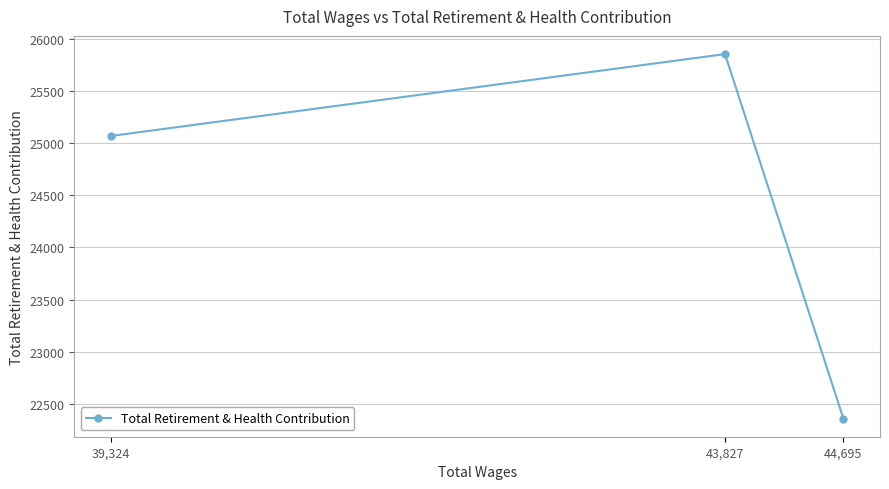

True or false: the data shows 25854 at 43,827.

True